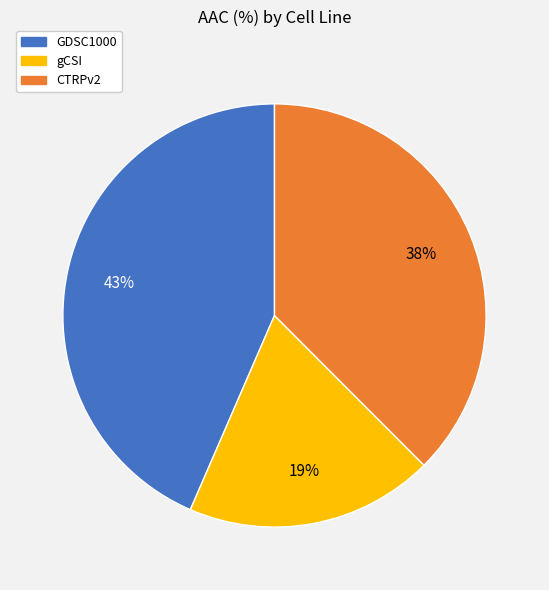

True or false: CTRPv2 accounts for 38% of the total.

True